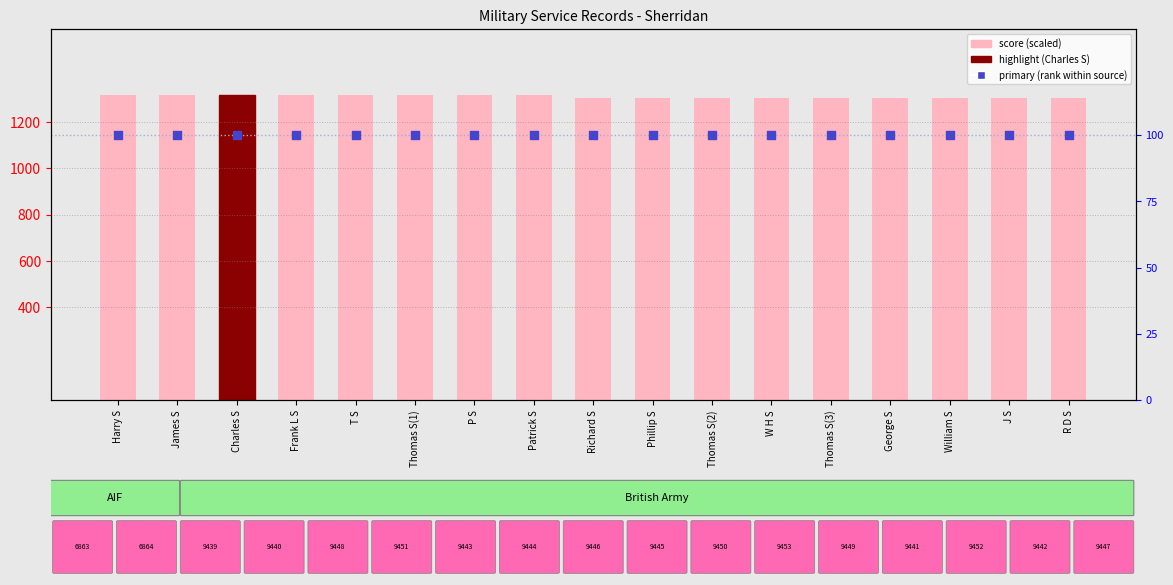

Which series has the largest Y range (max minus min)?

score (scaled)